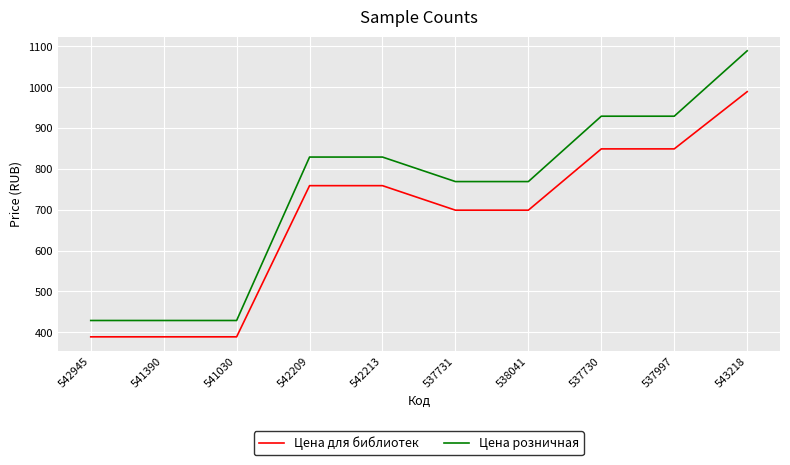

What are all the series names shown in the legend?

Цена для библиотек, Цена розничная